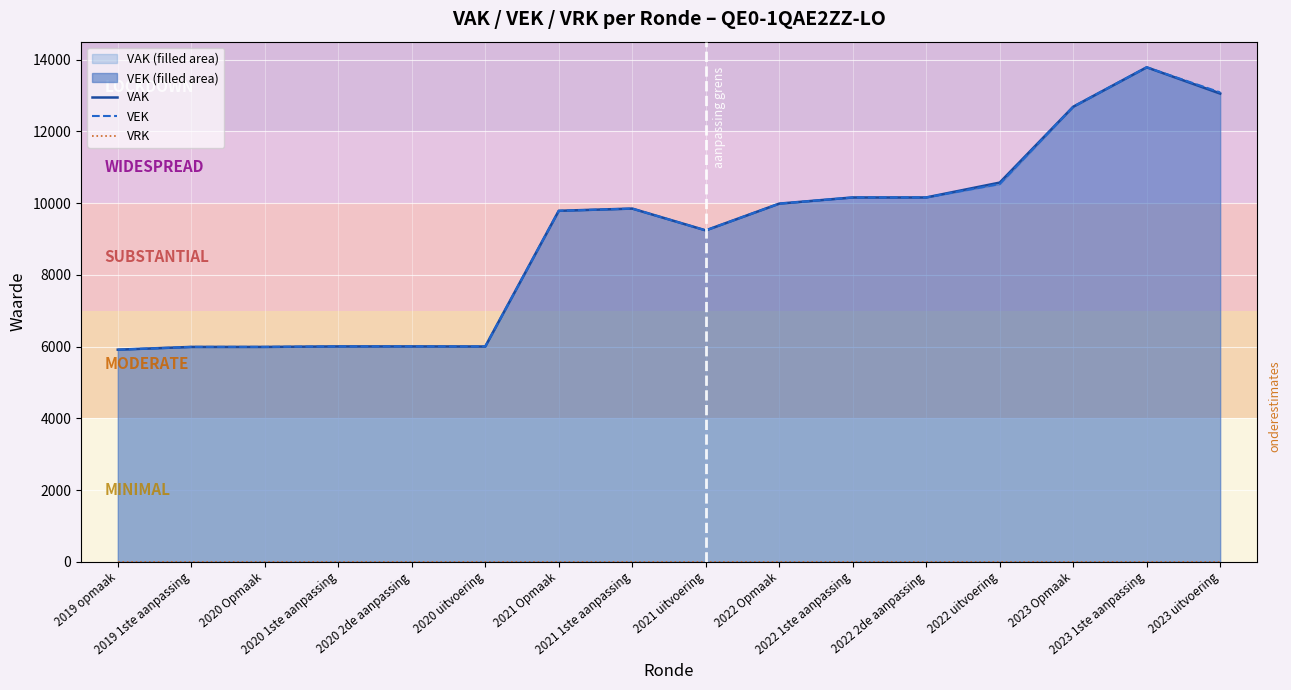

Reading left to right, extract all data points from this chart.

VAK: 2019 opmaak=5913	2019 1ste aanpassing=5990	2020 Opmaak=5990	2020 1ste aanpassing=6004	2020 2de aanpassing=6004	2020 uitvoering=6002	2021 Opmaak=9785	2021 1ste aanpassing=9847	2021 uitvoering=9239	2022 Opmaak=9985	2022 1ste aanpassing=10157	2022 2de aanpassing=10157	2022 uitvoering=10571	2023 Opmaak=12686	2023 1ste aanpassing=13786	2023 uitvoering=13052
VEK: 2019 opmaak=5913	2019 1ste aanpassing=5990	2020 Opmaak=5990	2020 1ste aanpassing=6004	2020 2de aanpassing=6004	2020 uitvoering=6001	2021 Opmaak=9785	2021 1ste aanpassing=9847	2021 uitvoering=9239	2022 Opmaak=9985	2022 1ste aanpassing=10157	2022 2de aanpassing=10157	2022 uitvoering=10532	2023 Opmaak=12686	2023 1ste aanpassing=13786	2023 uitvoering=13086
VRK: 2019 opmaak=0	2019 1ste aanpassing=0	2020 Opmaak=0	2020 1ste aanpassing=0	2020 2de aanpassing=0	2020 uitvoering=0	2021 Opmaak=0	2021 1ste aanpassing=0	2021 uitvoering=0	2022 Opmaak=0	2022 1ste aanpassing=0	2022 2de aanpassing=0	2022 uitvoering=0	2023 Opmaak=0	2023 1ste aanpassing=0	2023 uitvoering=0